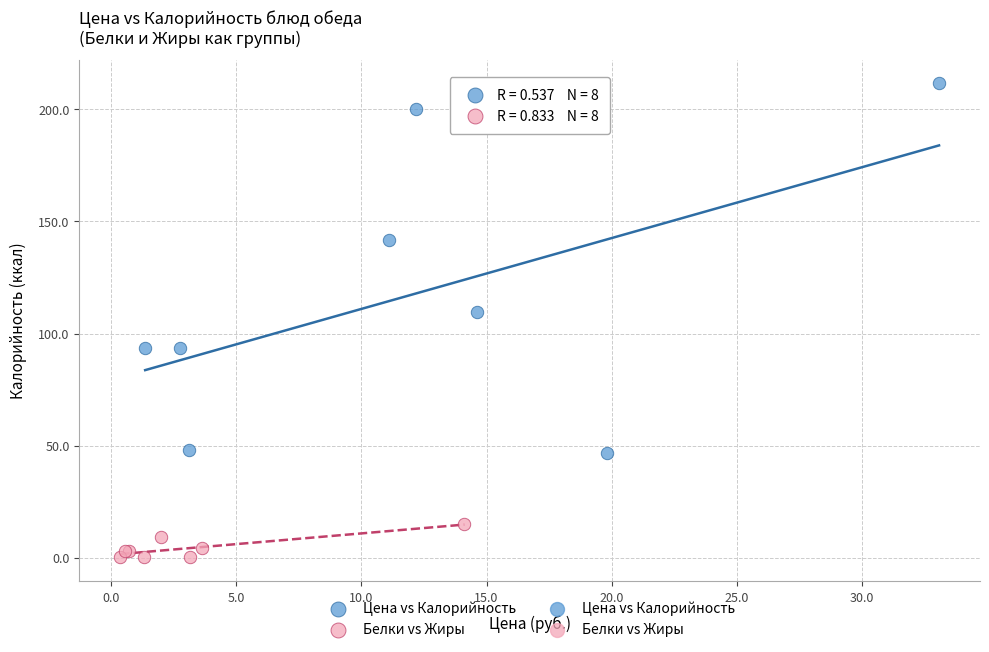

Which series reaches the minimum Y coordinate?

Белки vs Жиры